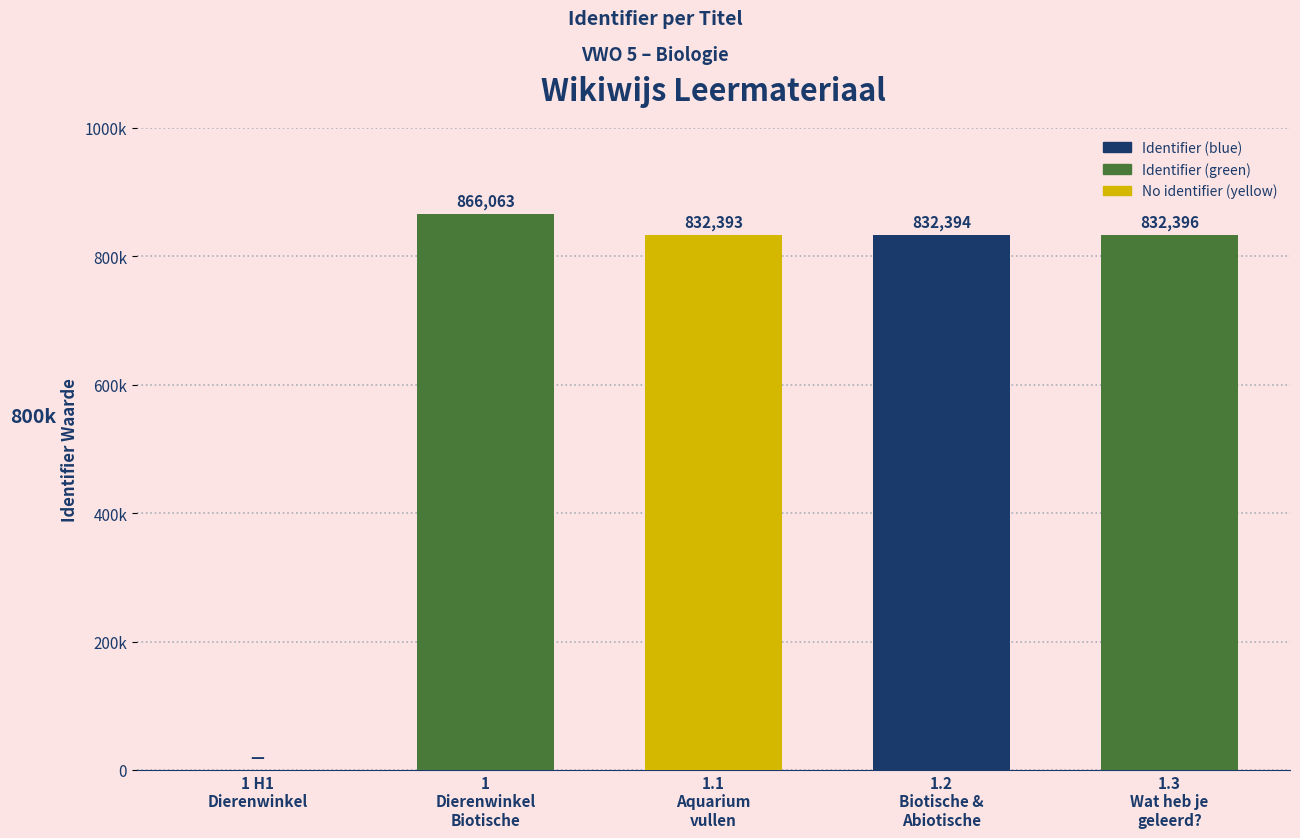

Is it true that the value at 1.1
Aquarium
vullen is 1139905?

False